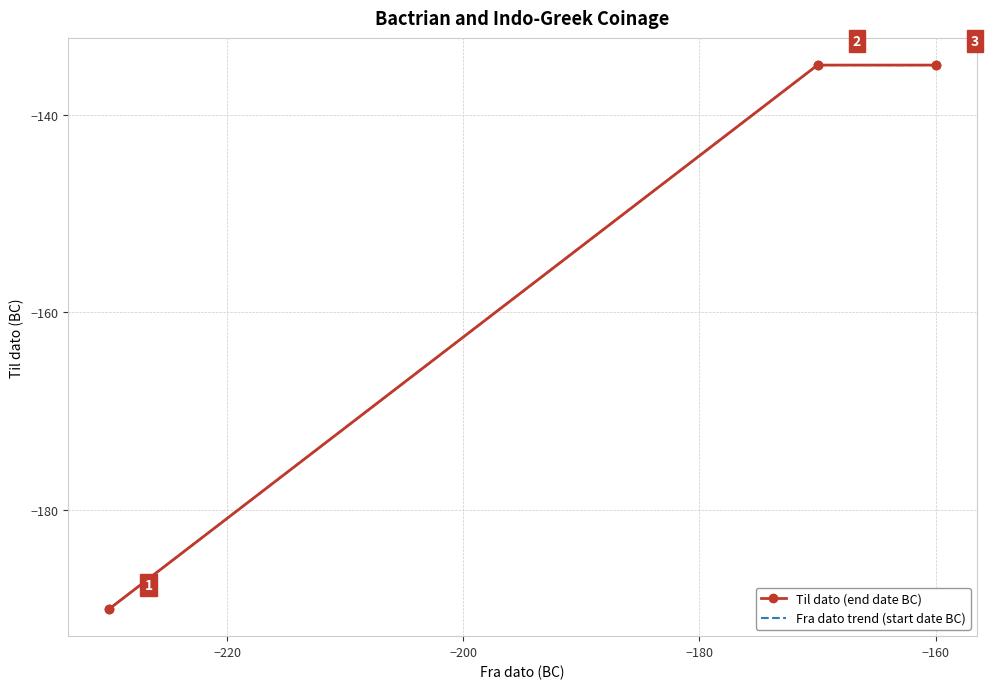

What is the maximum value shown in the chart?

-135